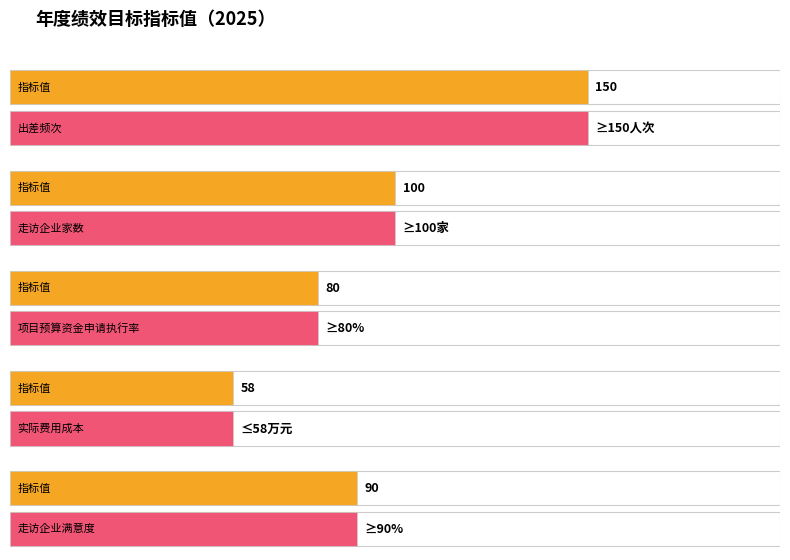

Are the bars grouped side by side (vs. stacked)?

Yes